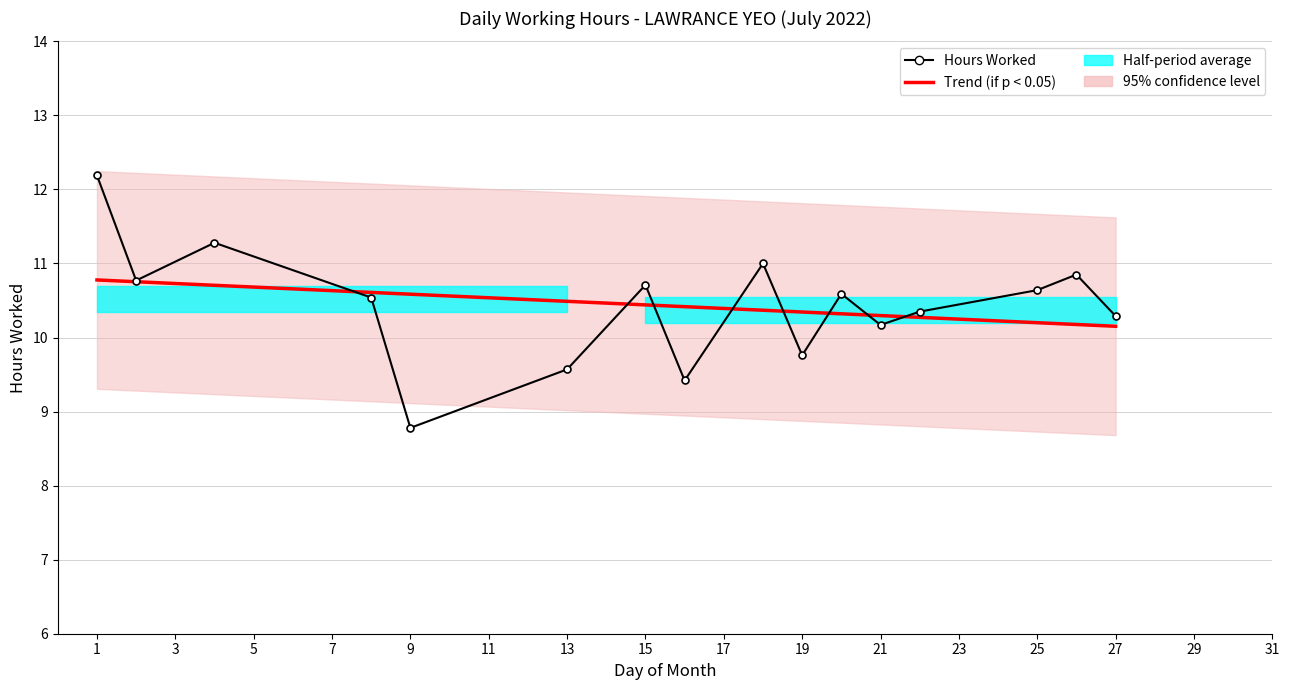

What is the minimum value shown in the chart?

8.8